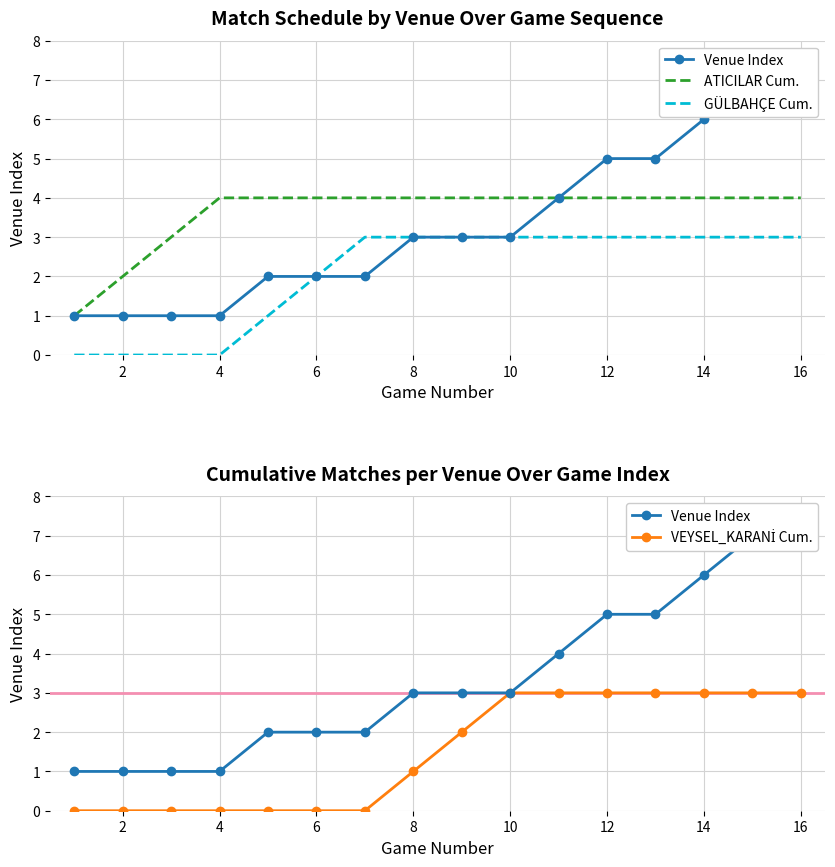

True or false: ATICILAR Cum. has a value of 4 at 6.

True